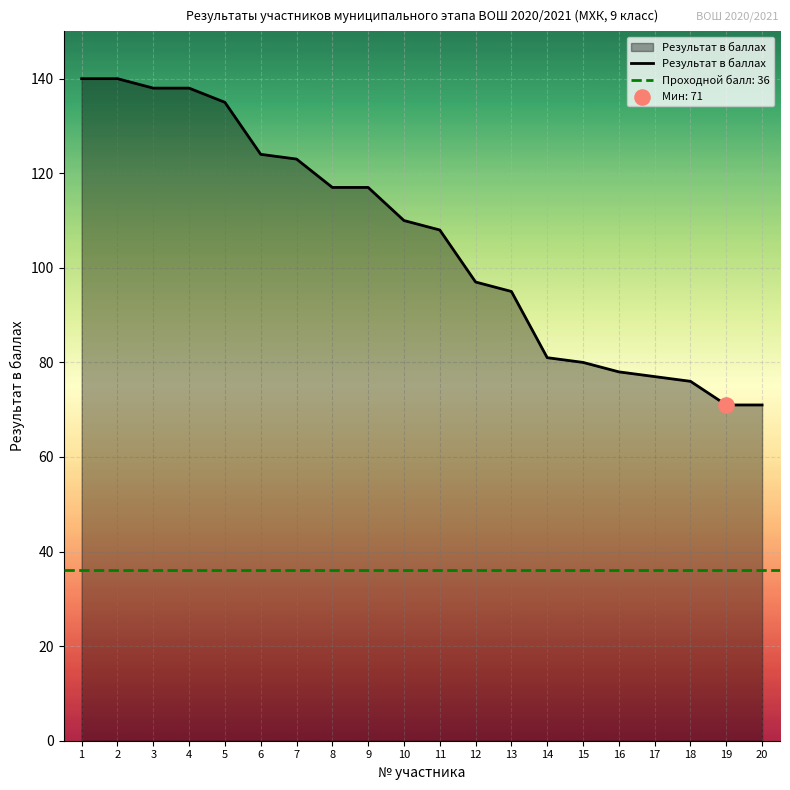

Which has a higher value, 4 or 19?

4